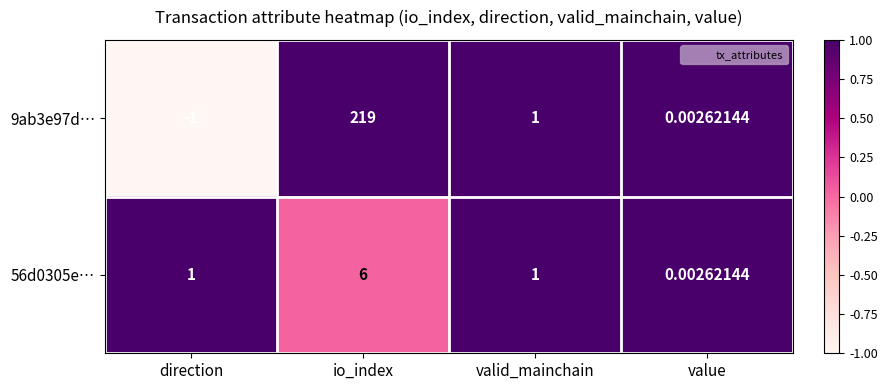

Rank the categories by 9ab3e97d… value from highest to lowest.

io_index, valid_mainchain, value, direction